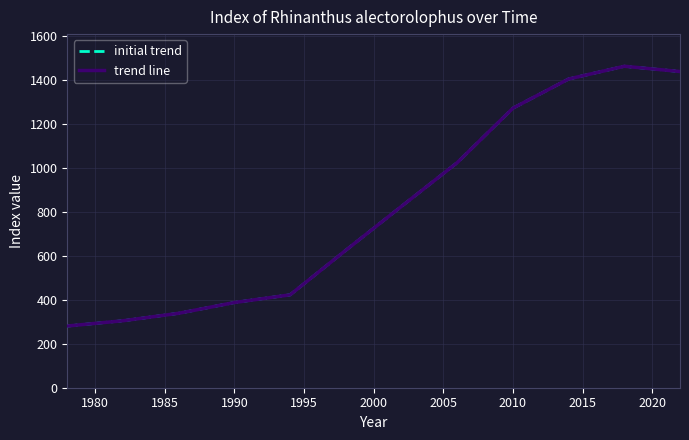

Does the chart have visible grid lines?

Yes